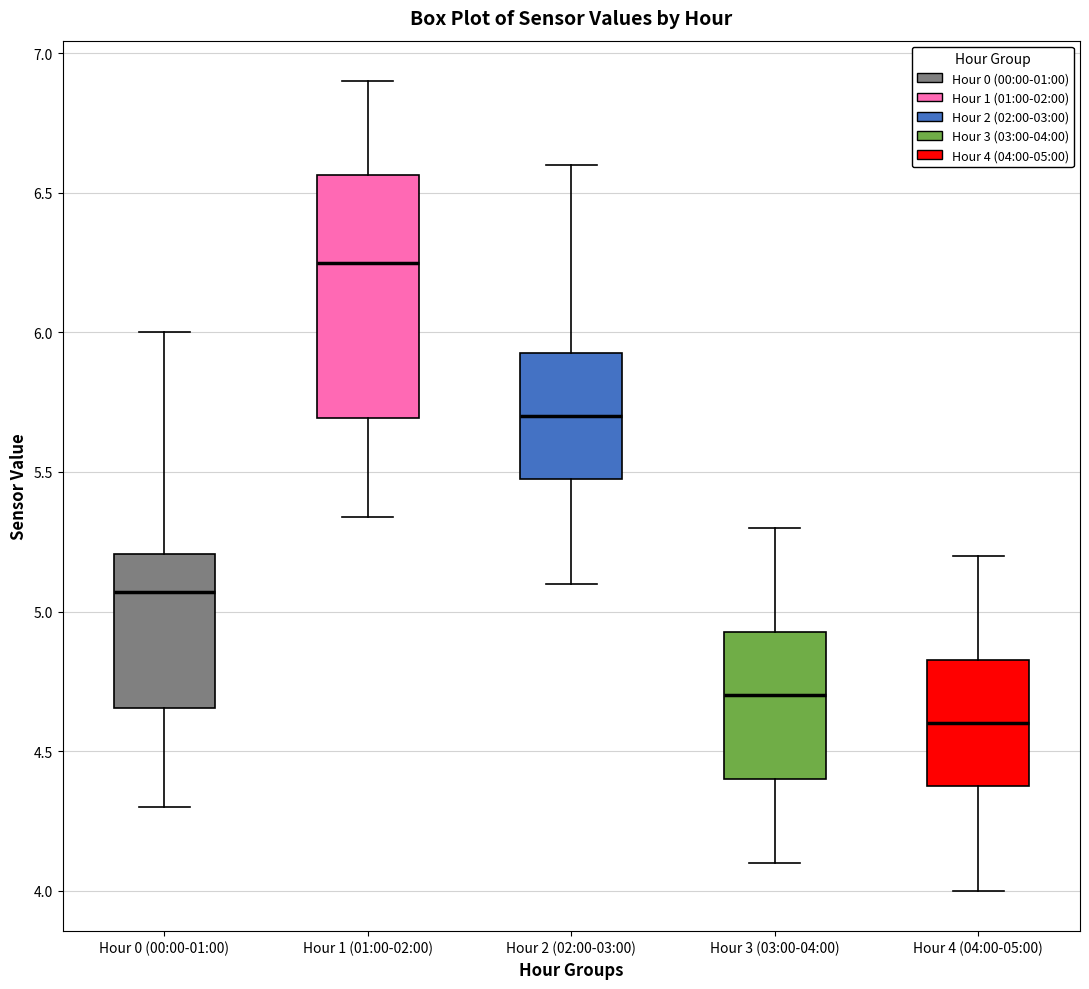

Which box's median line is the lowest?

Hour 4 (04:00-05:00)